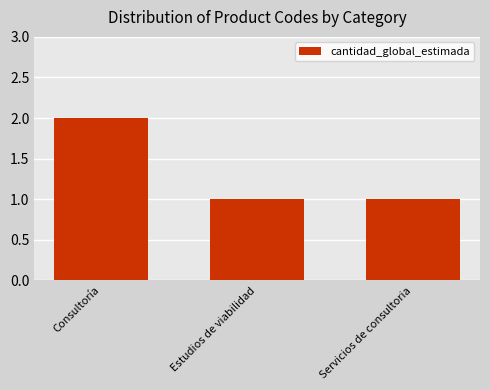

How many categories are shown in the chart?

3